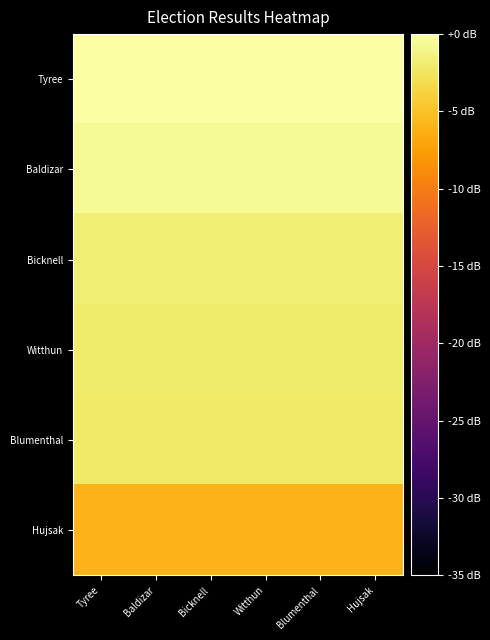

What is the minimum value shown in the chart?

-5.9